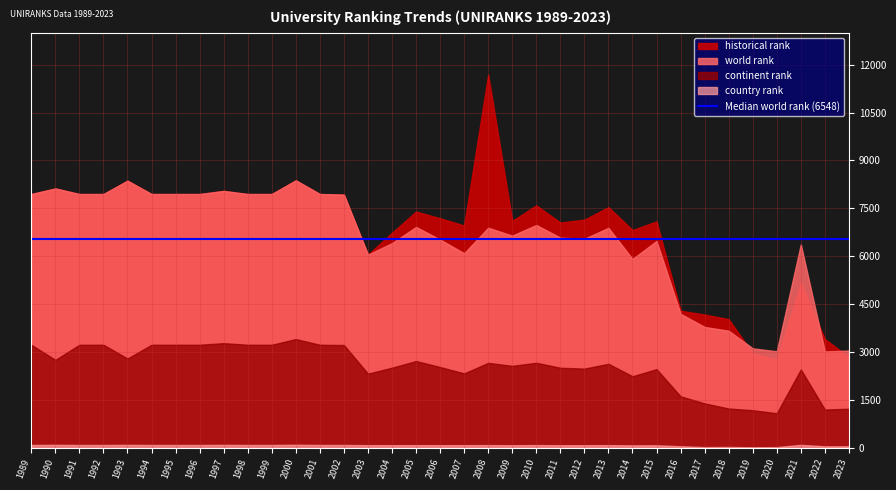

The world rank series shows 11647 at 1990. True or false?

False